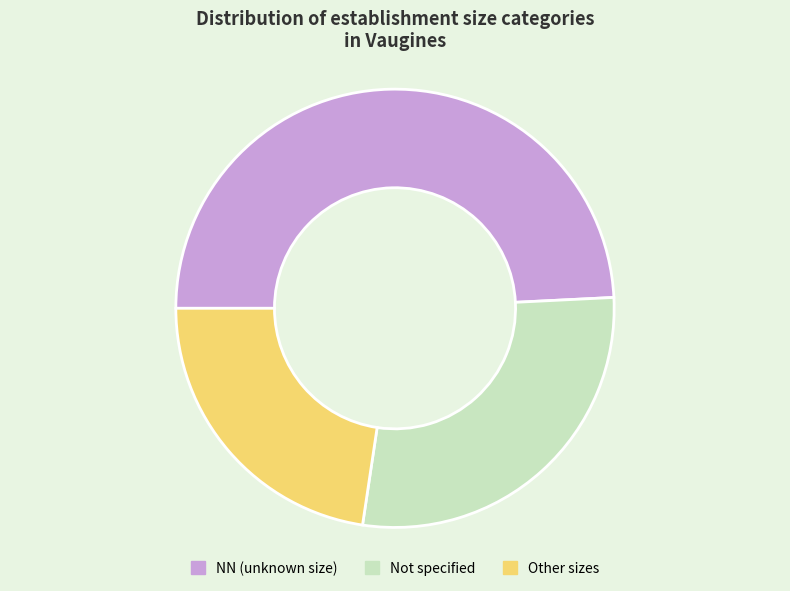

Rank the categories by value from highest to lowest.

NN (unknown size), Not specified, Other sizes